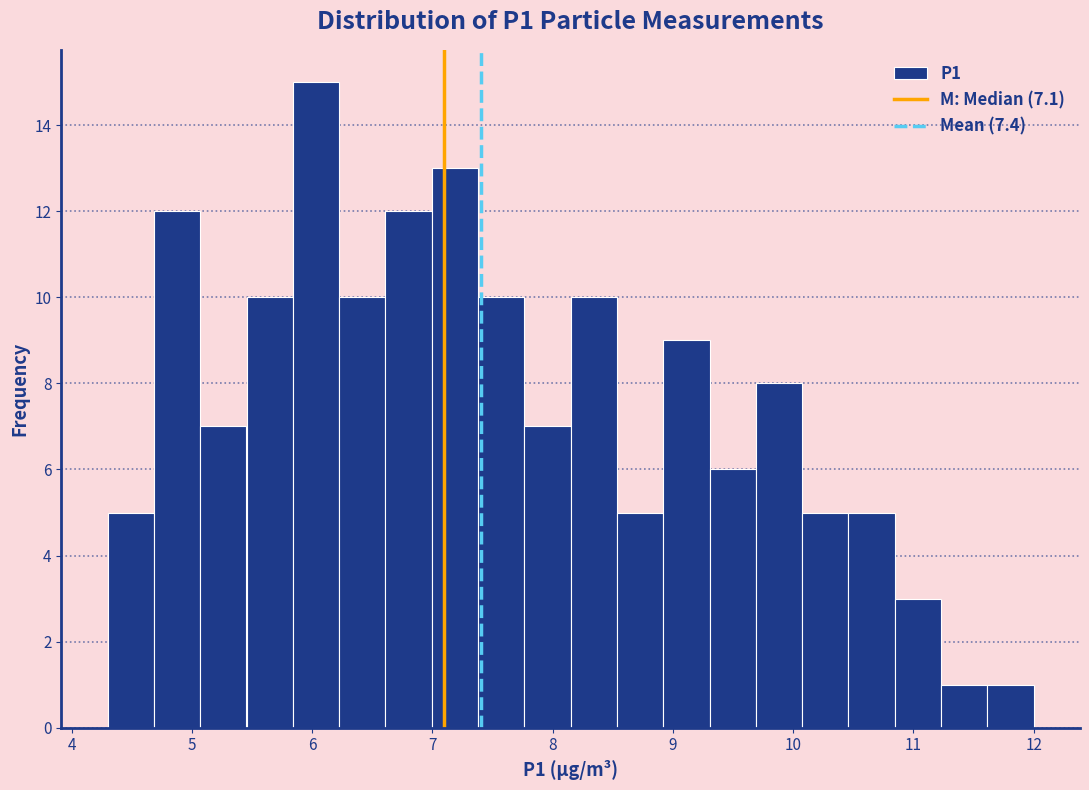

Read against the x-axis, roughly where is the centre of the tallest bar?

6.0